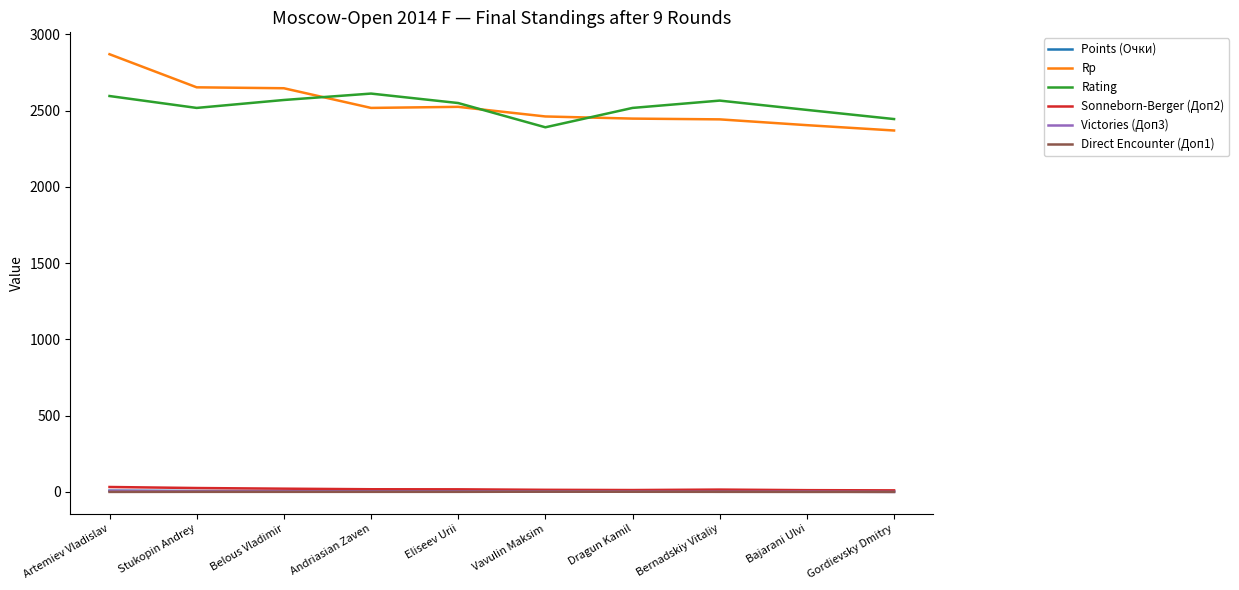

Is the value of Rp at Dragun Kamil greater than the value of Rating at Dragun Kamil?

No